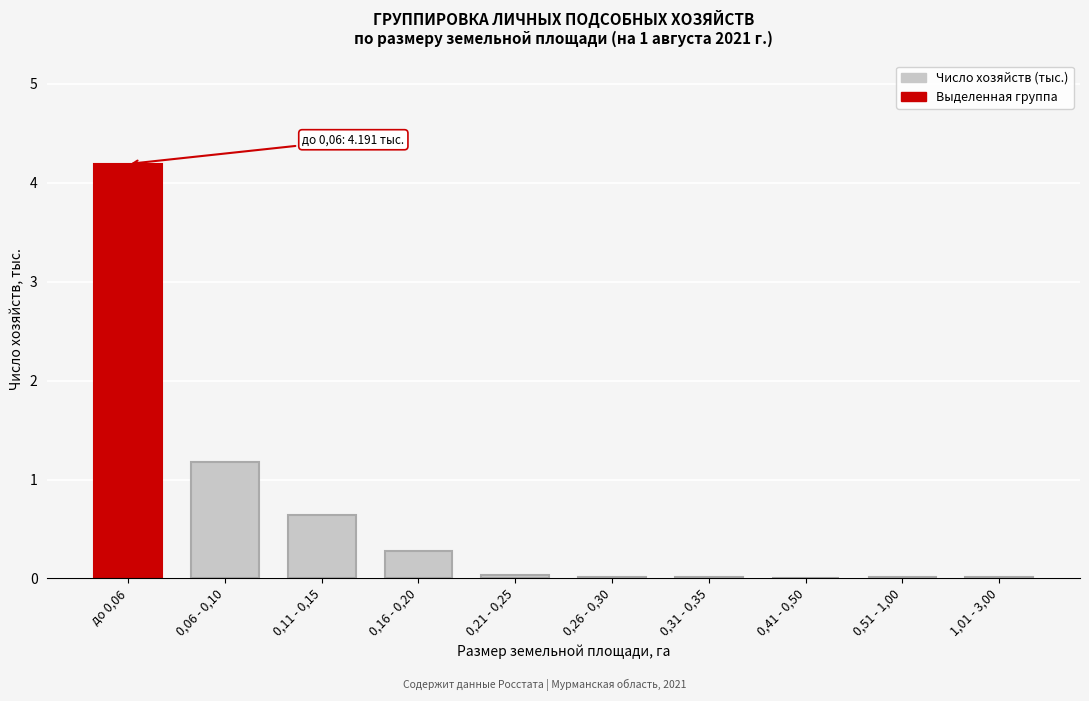

Is it true that the value at 0,26 - 0,30 is 0.0?

True